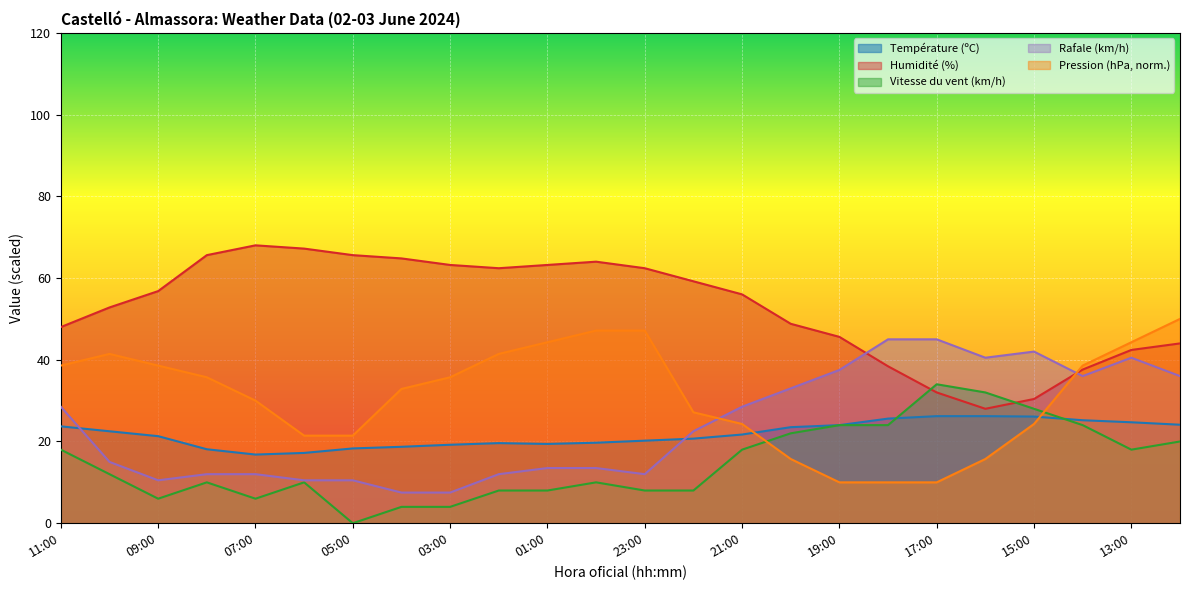

True or false: Vitesse du vent (km/h) and Pression (hPa) intersect in this chart.

True